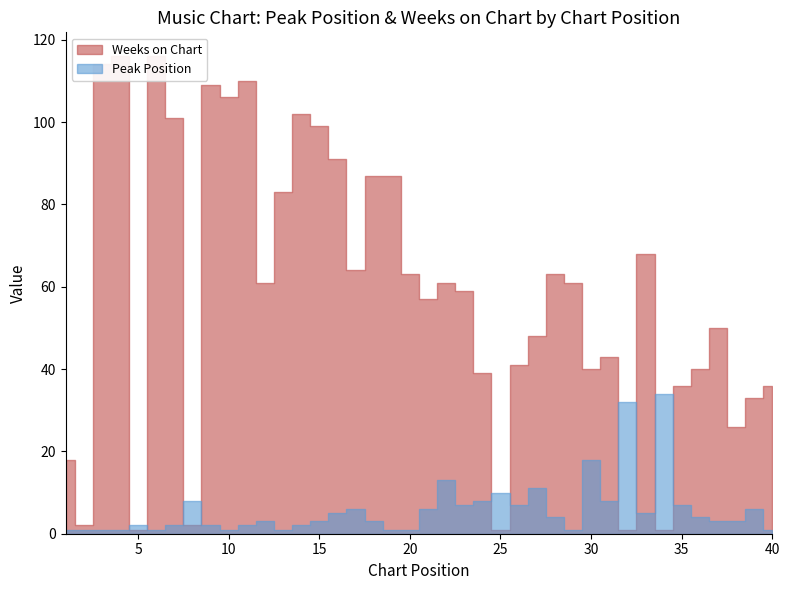

How many data points in Peak Position are less than 3?

16